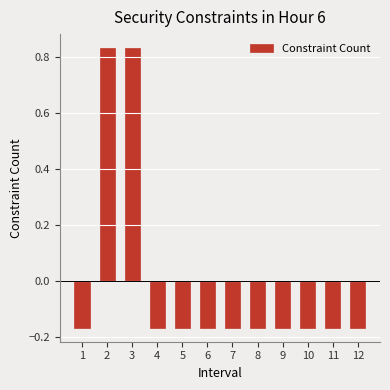

How many series are shown in this chart?

1